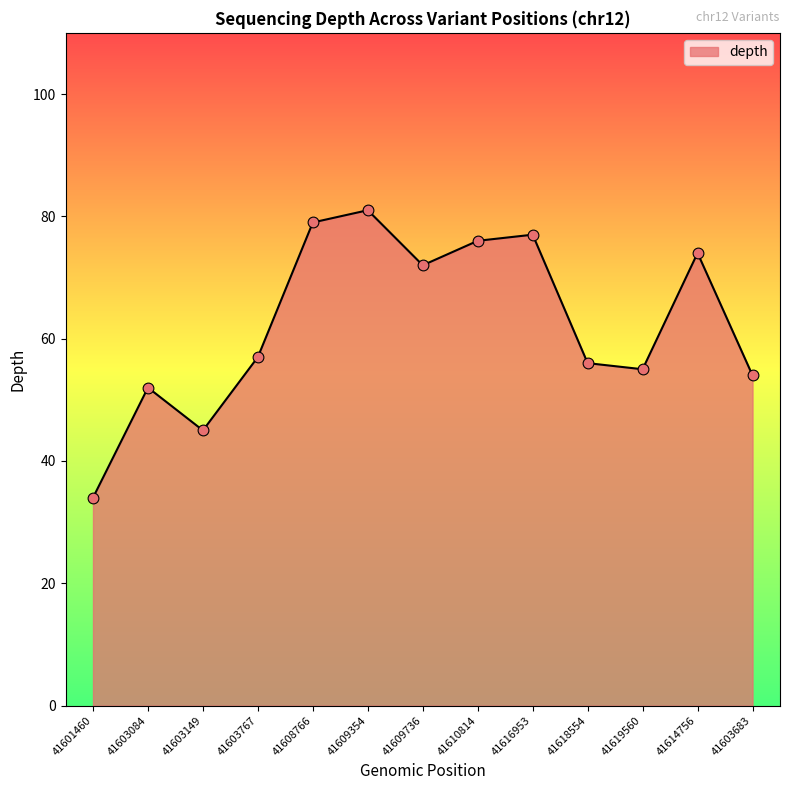

Between 41618554 and 41610814, which is larger?

41610814